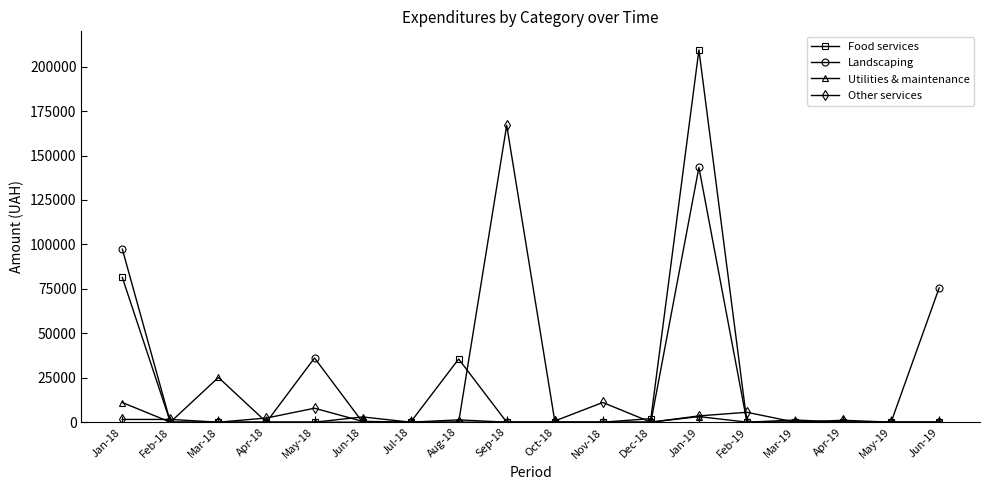

True or false: Landscaping has more than 1 points higher than both neighbors.

True